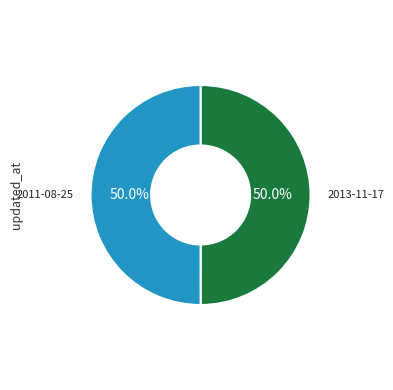

What is the ratio of the value at 2013-11-17 to the value at 2011-08-25?

1.0